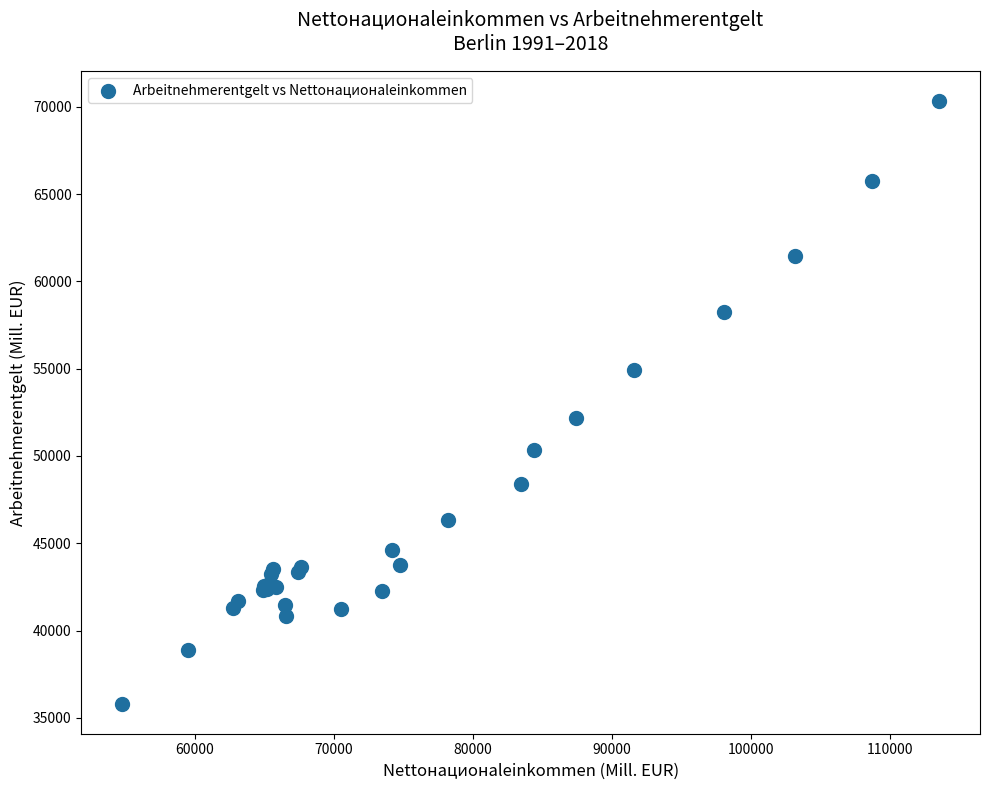

What Y value in the scatter plot is closest to 53066?

52181.8